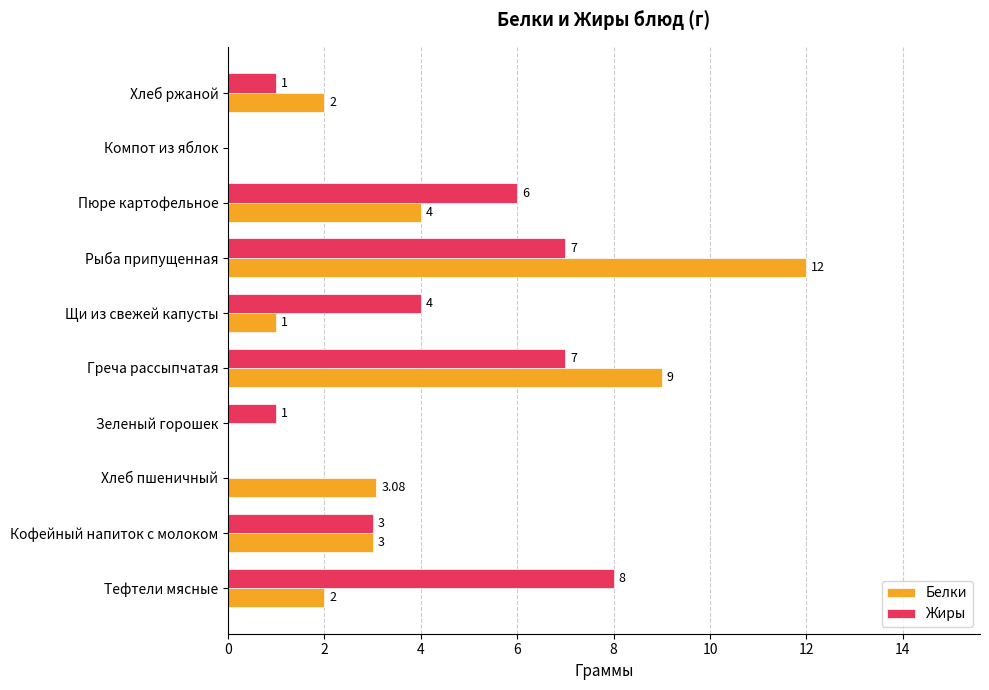

At which category is the sum across all series the highest?

Рыба припущенная